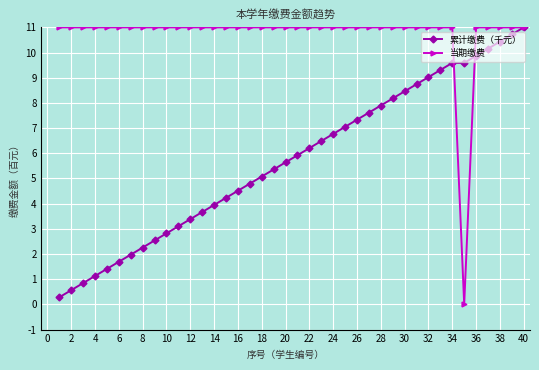

What is the value of the 累计缴费（千元） point at the 31st from the left?

8.7